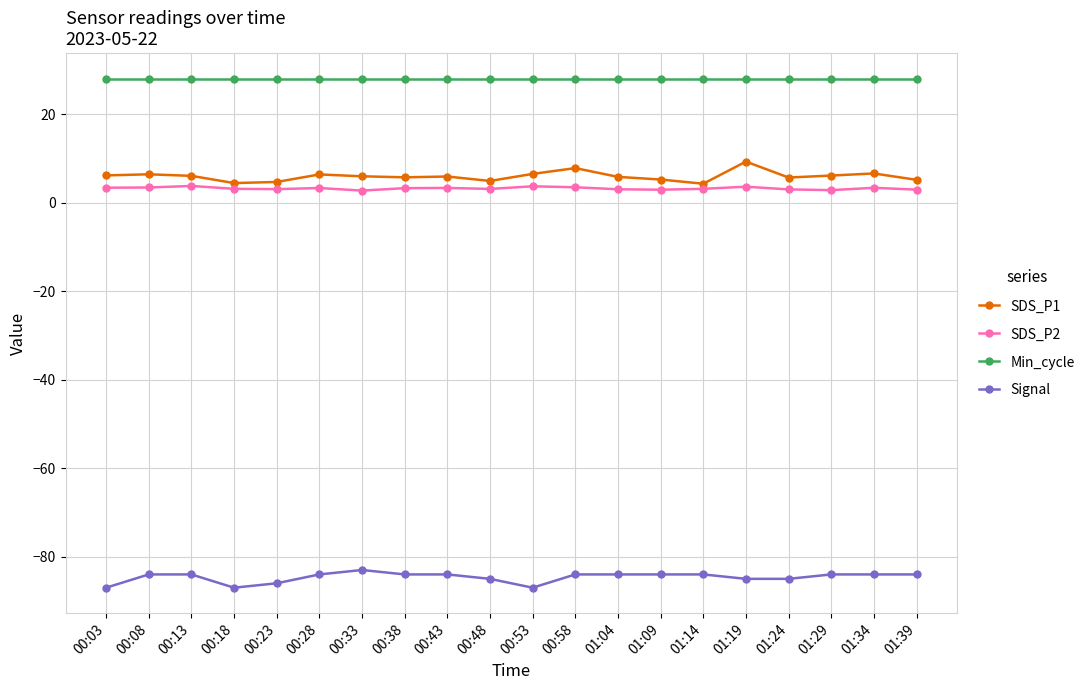

True or false: SDS_P1 and SDS_P2 cross at least once.

False